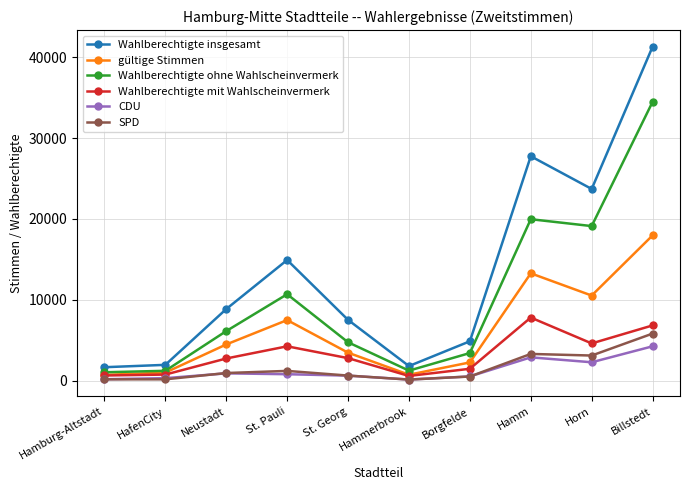

Is it true that Wahlberechtigte ohne Wahlscheinvermerk equals 4736 at St. Georg?

True